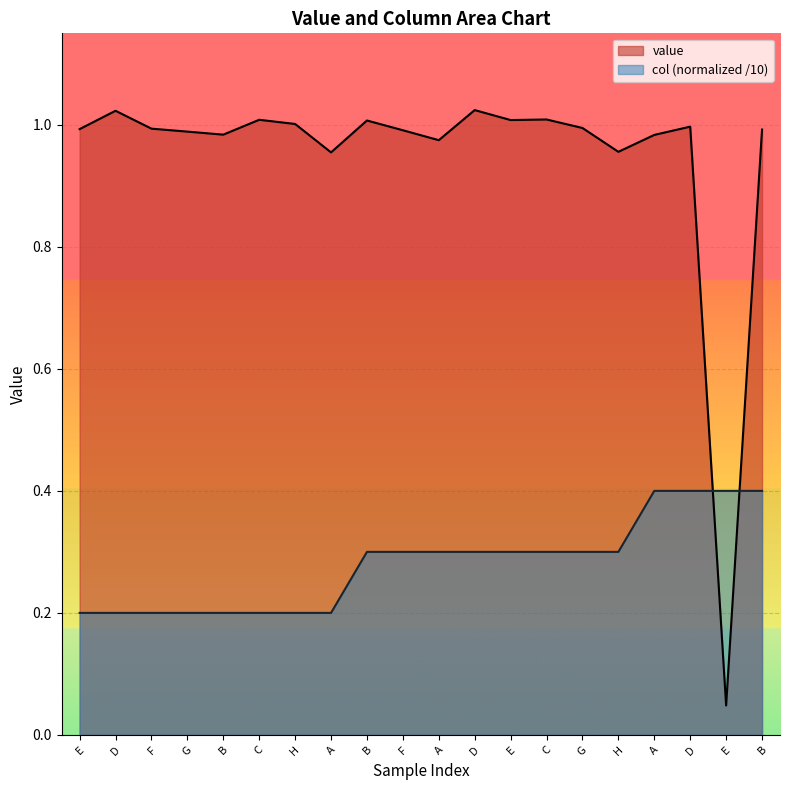

What is the difference between the maximum and second lowest values in the value series?

0.1